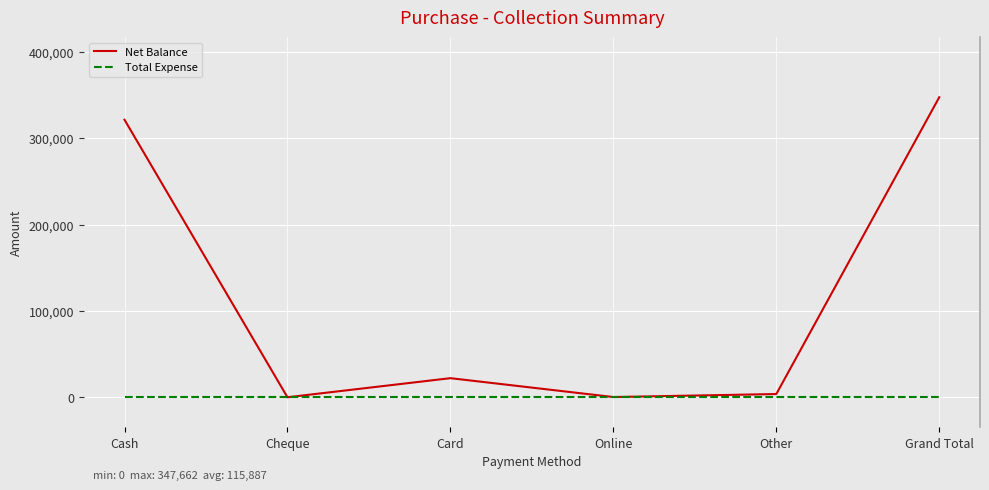

What is the sum of all Net Balance values?

695324